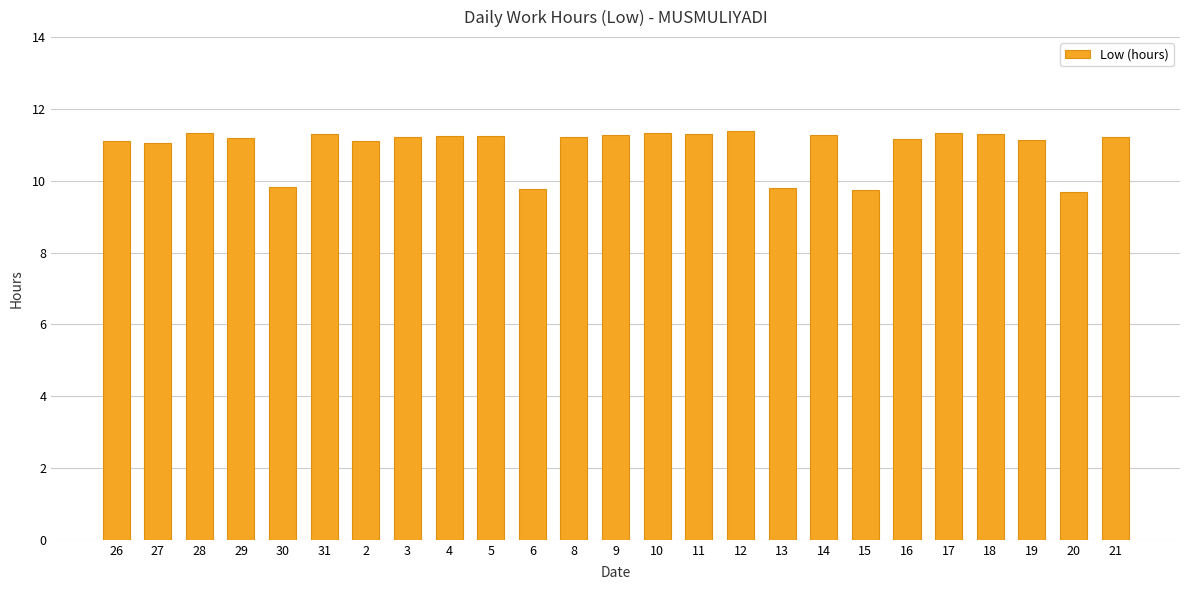

What position from the right is 15?

7